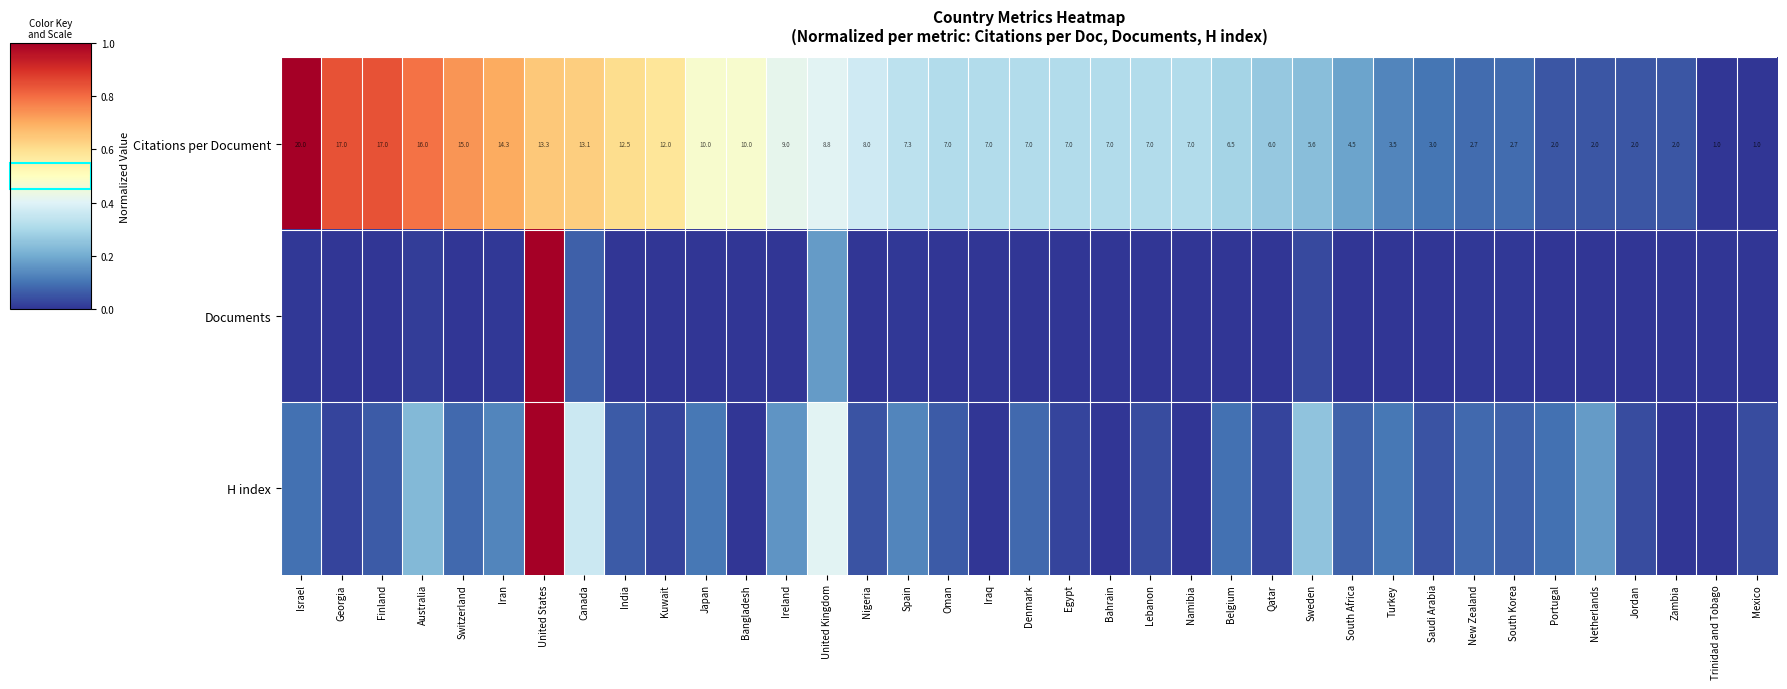

Rank the series by their average value, from highest to lowest.

Citations per Document, H index, Documents